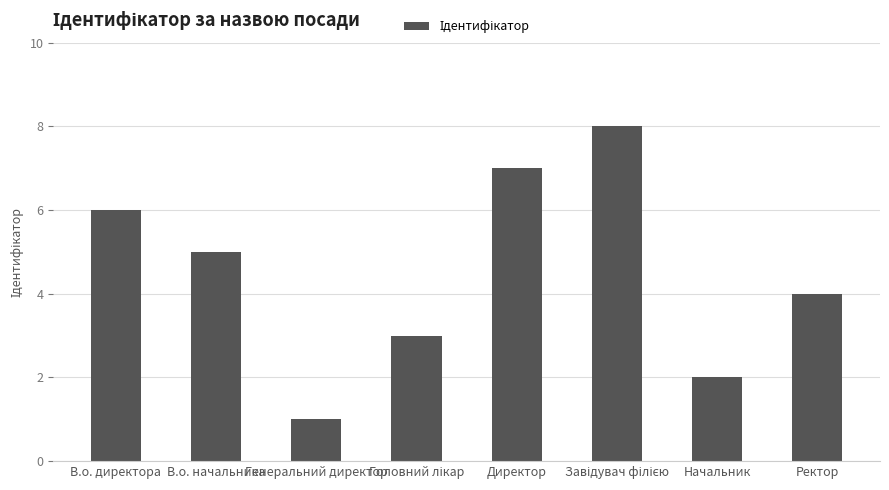

What is the difference between the maximum and minimum values?

7